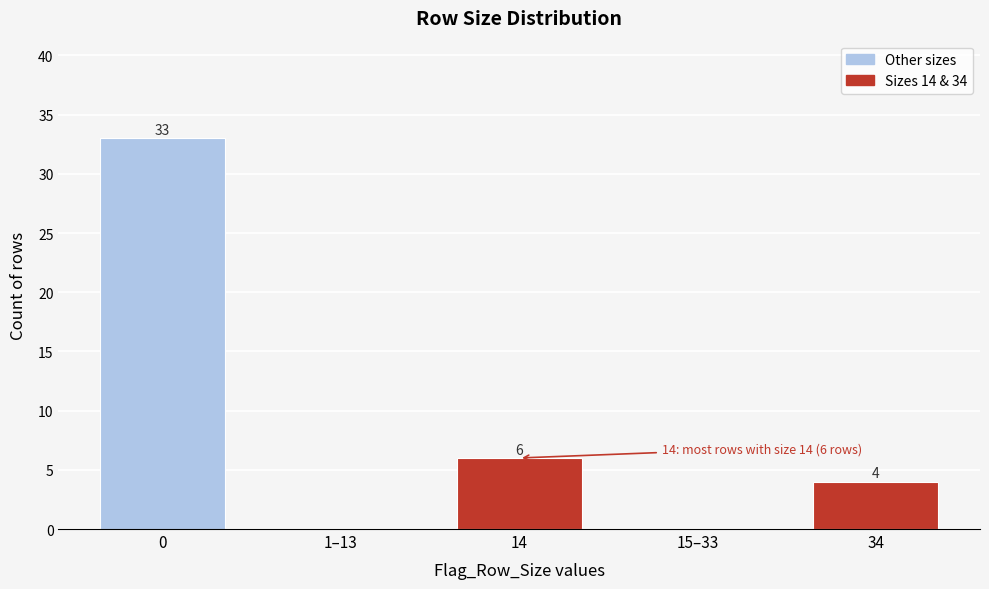

Reading left to right, what are all the values shown in this chart?

0=33	1–13=0	14=6	15–33=0	34=4